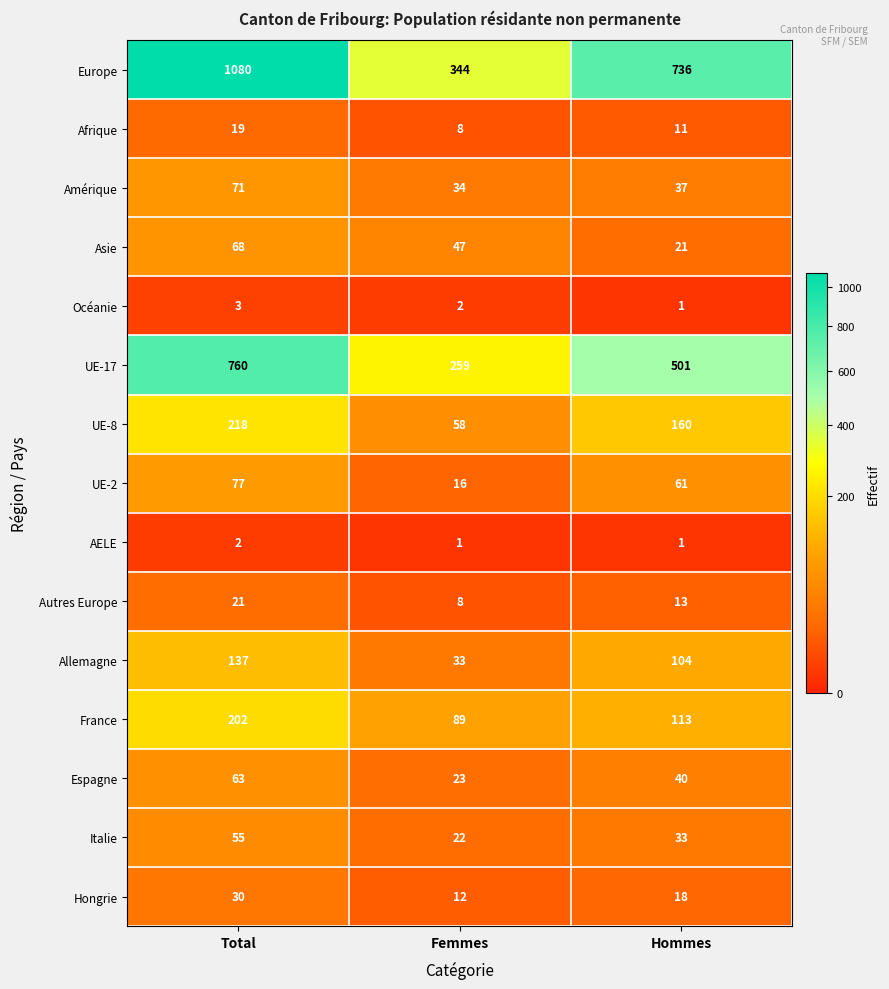

What is the difference between the highest and lowest values at Femmes?

343